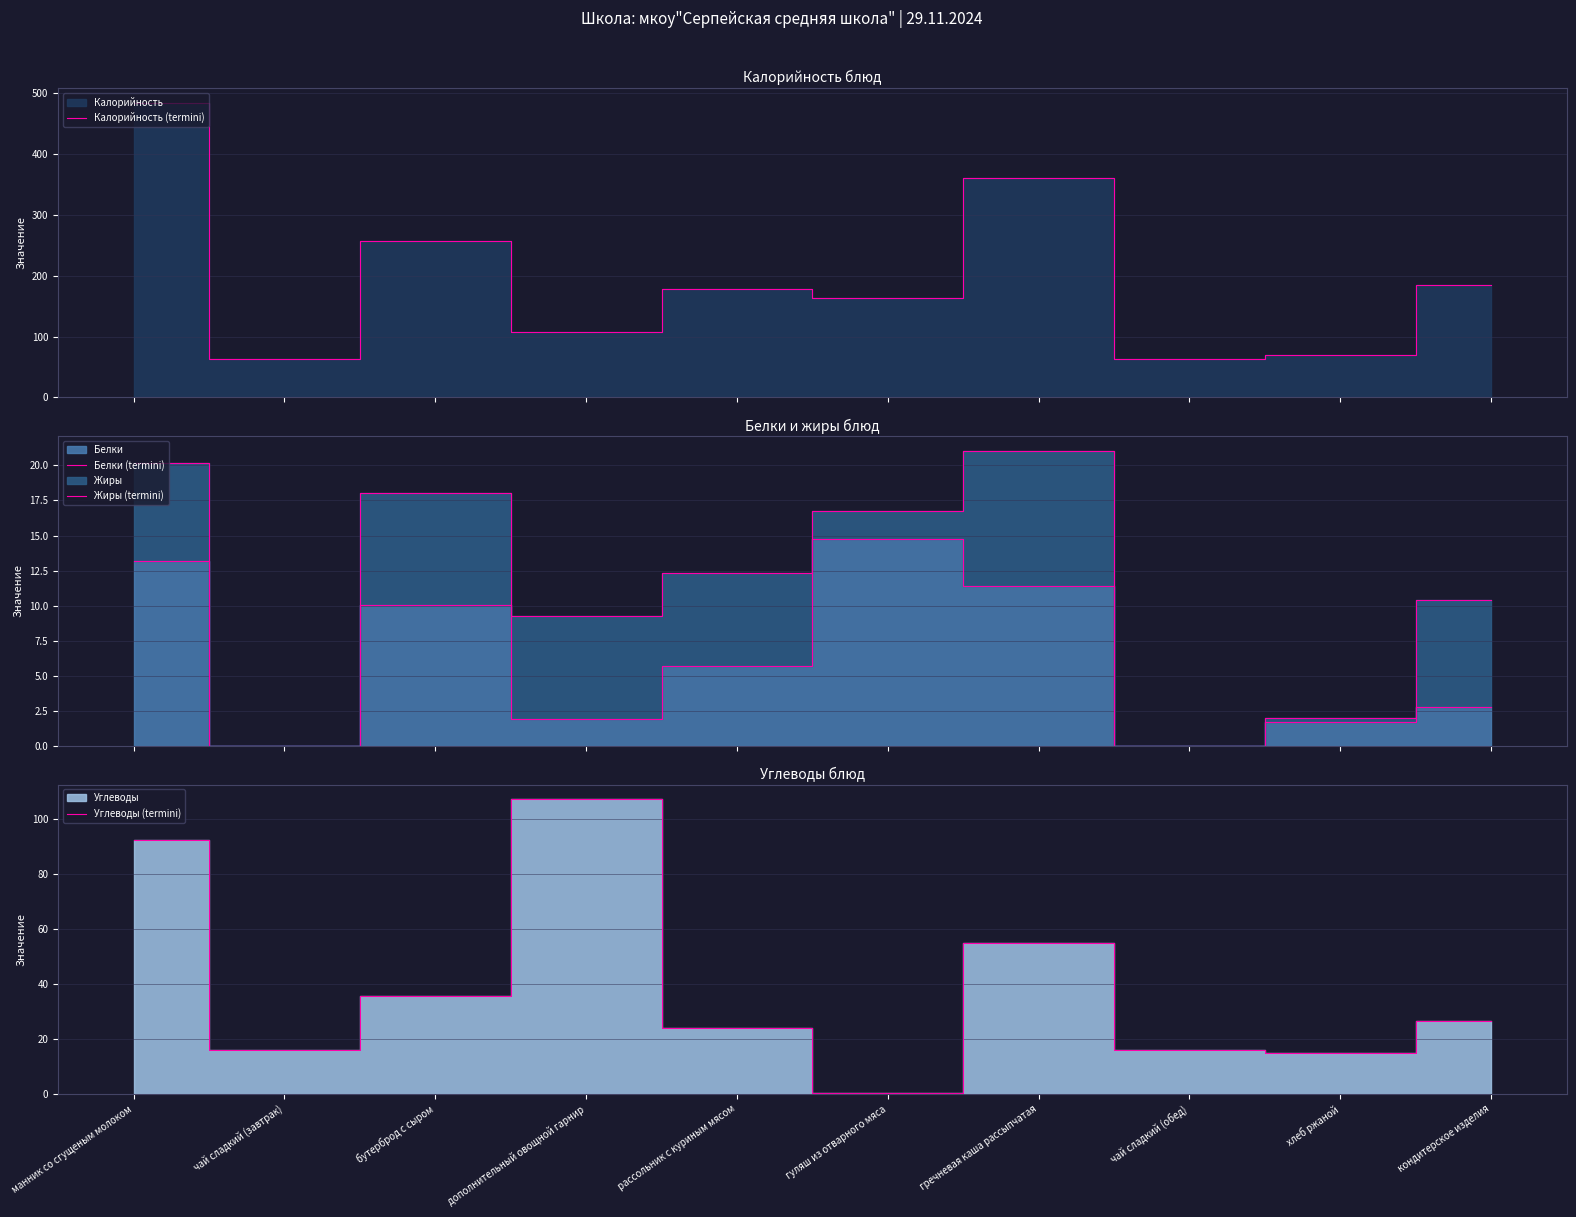

How many intersections are there between Углеводы (termini) and Белки (termini)?

2